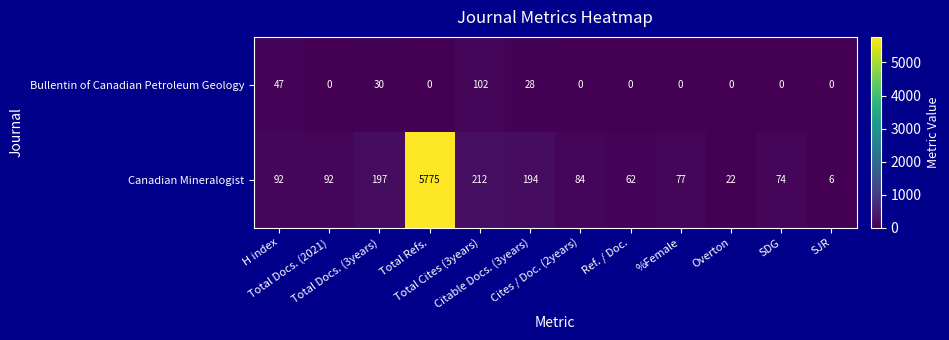

Rank the series by their maximum value, from lowest to highest.

Bullentin of Canadian Petroleum Geology, Canadian Mineralogist